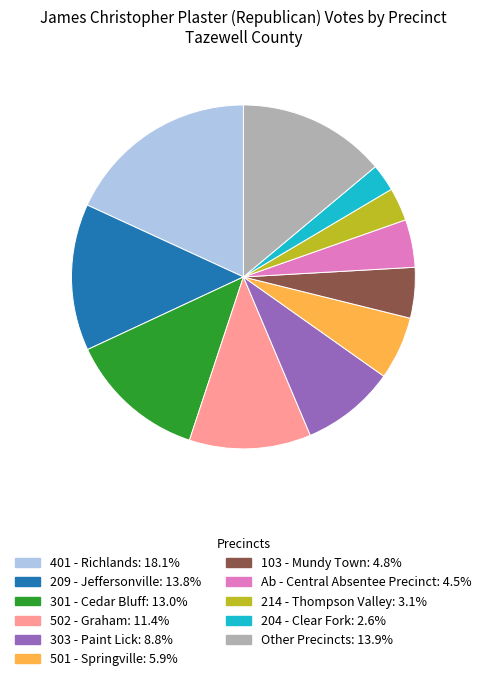

Does any single category account for the majority?

No